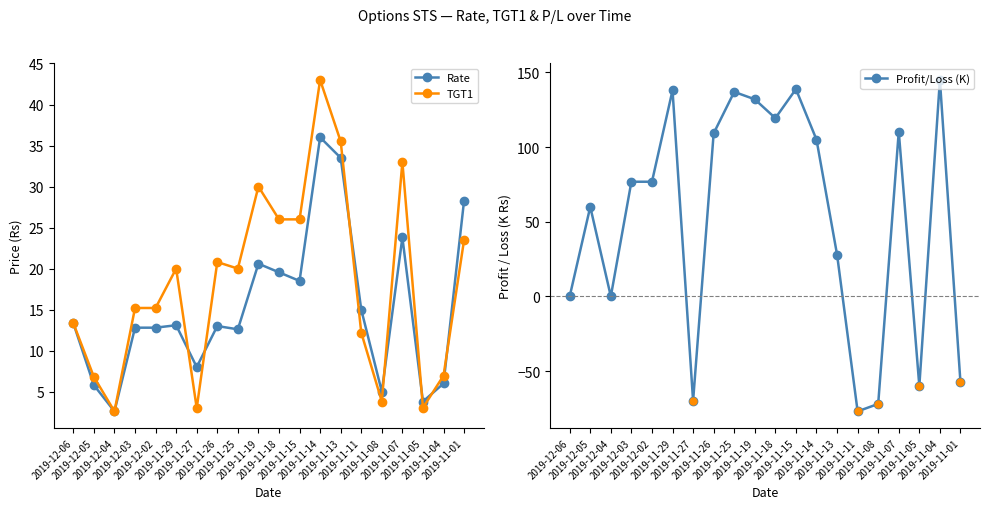

Reading left to right, list all the values displayed in this chart.

Rate: 13.3	5.8	2.6	12.8	12.8	13.1	8.0	13.0	12.6	20.6	19.6	18.5	36.0	33.5	15.0	5.0	23.8	3.8	6.0	28.3
TGT1: 13.3	6.8	2.6	15.2	15.2	20.0	3.0	20.8	20.0	30.0	26.0	26.0	43.0	35.5	12.2	3.8	33.0	3.0	7.0	23.5
Profit/Loss (K): 0.0	60.0	0.0	76.8	76.8	138.0	-70.0	109.2	137.0	132.0	119.4	138.8	105.0	28.0	-77.0	-72.0	110.4	-60.0	145.0	-57.6